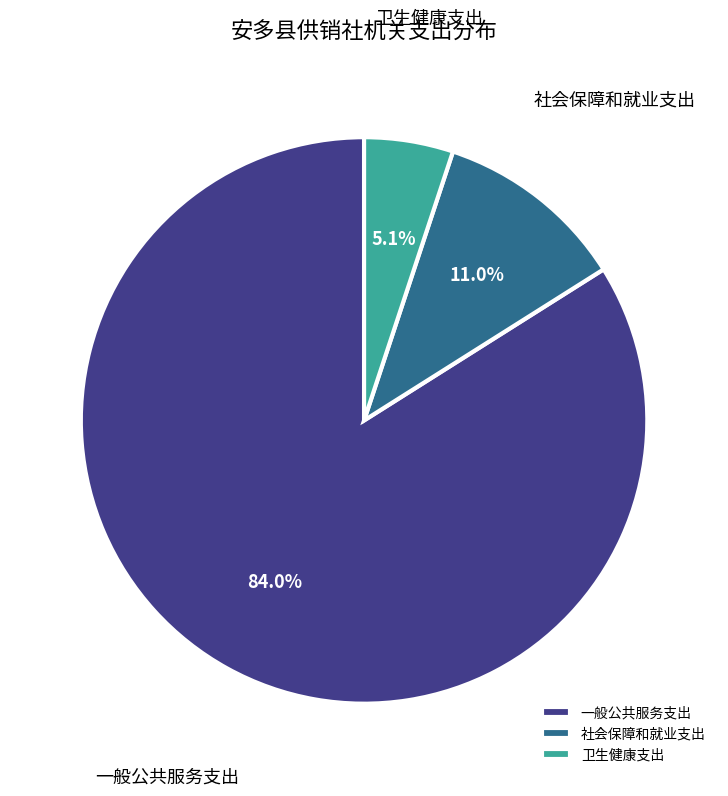

Between 一般公共服务支出 and 卫生健康支出, which is larger?

一般公共服务支出